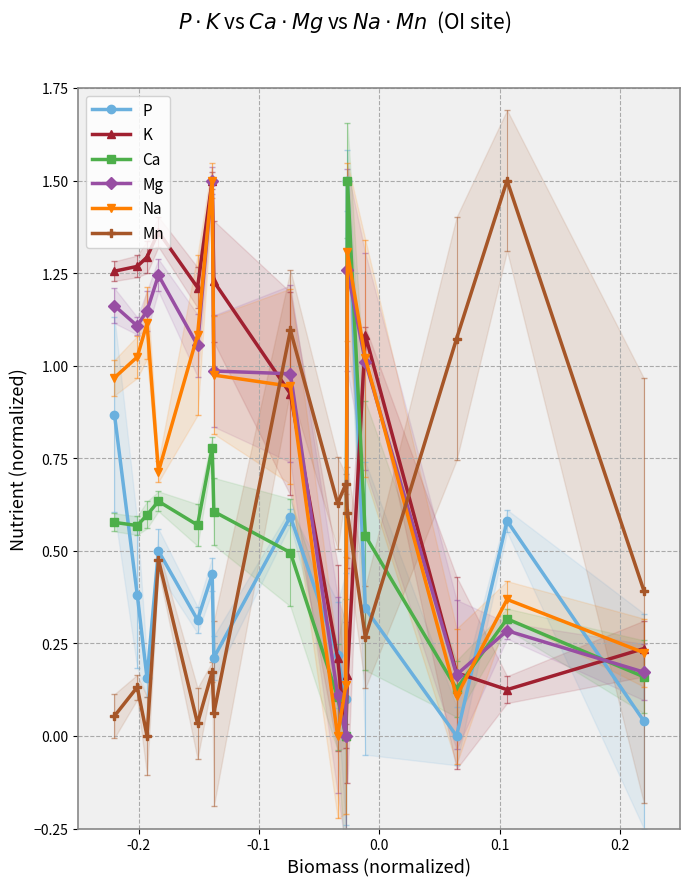

Rank the series by their maximum value, from highest to lowest.

P, K, Ca, Mg, Na, Mn